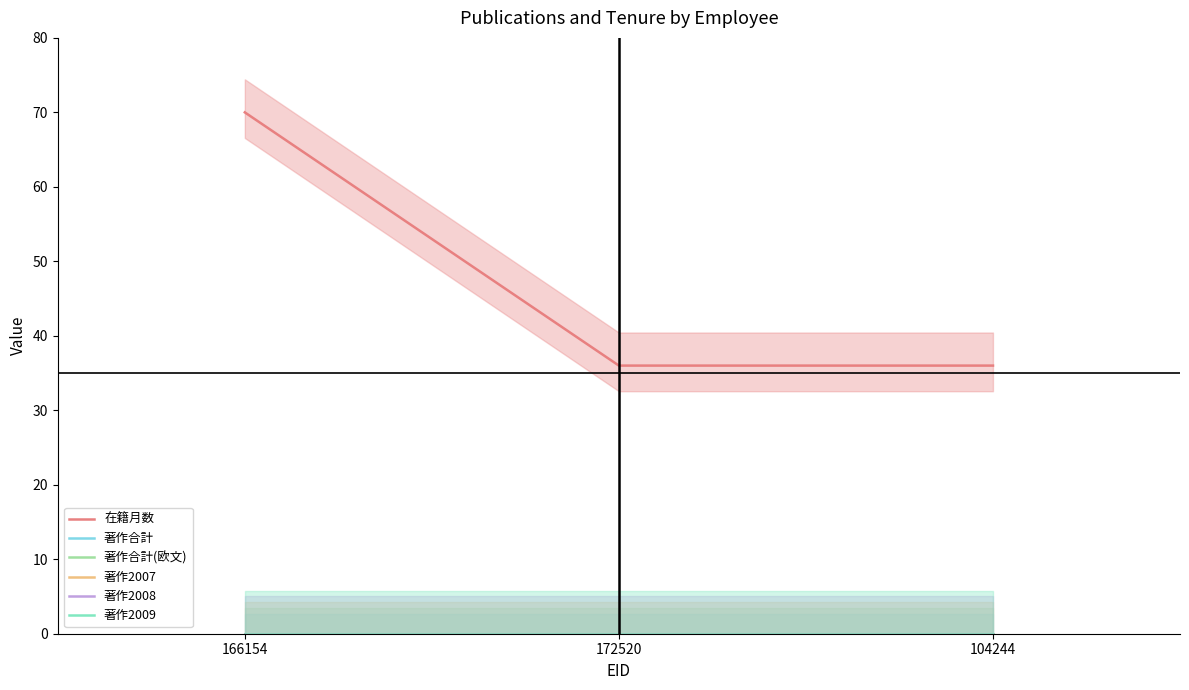

What is the spread (max minus min) of values at 172520?

36